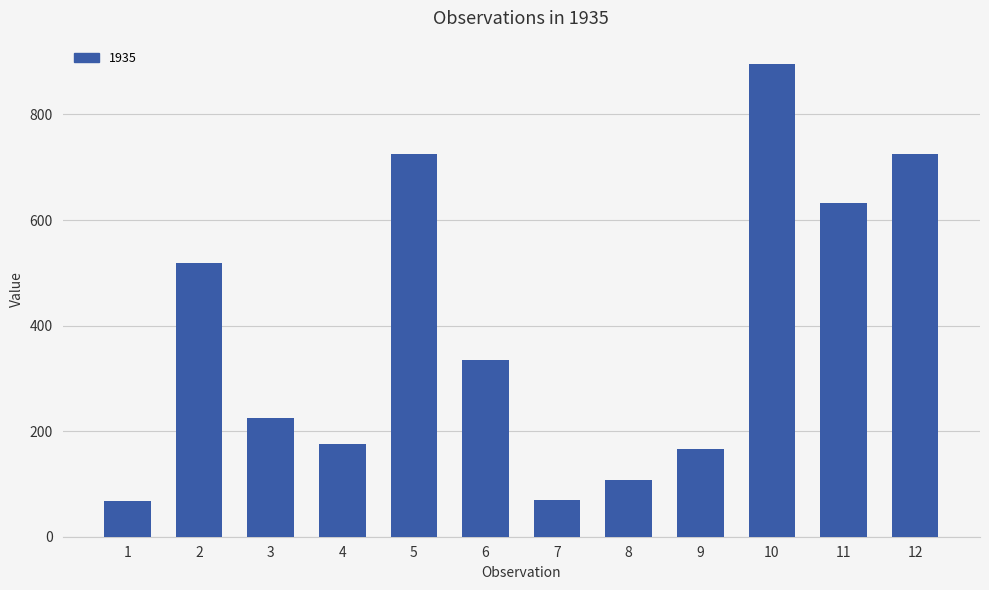

Which category has the highest value across all series?

10